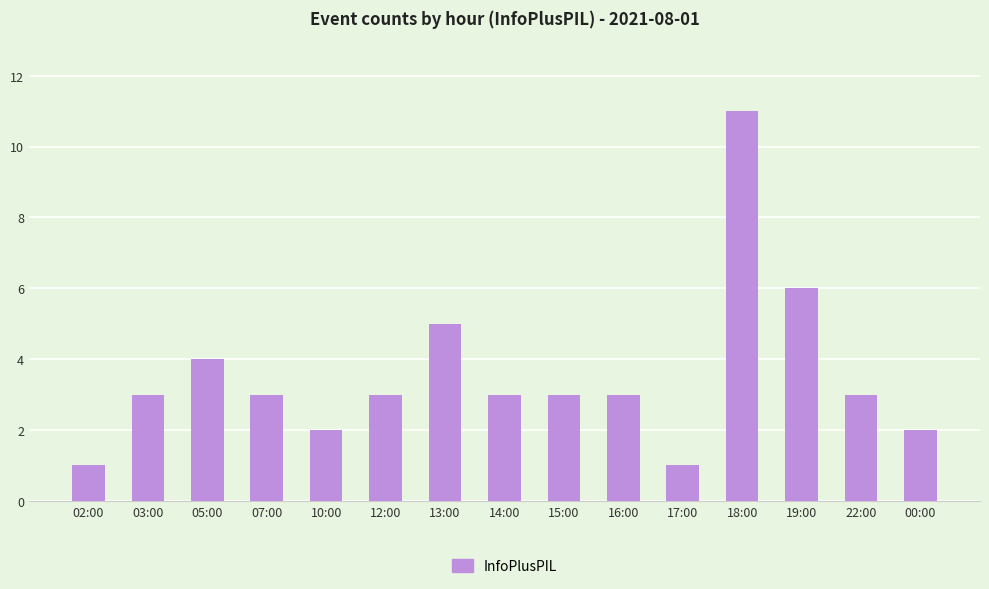

Reading left to right, extract all data points from this chart.

1	3	4	3	2	3	5	3	3	3	1	11	6	3	2